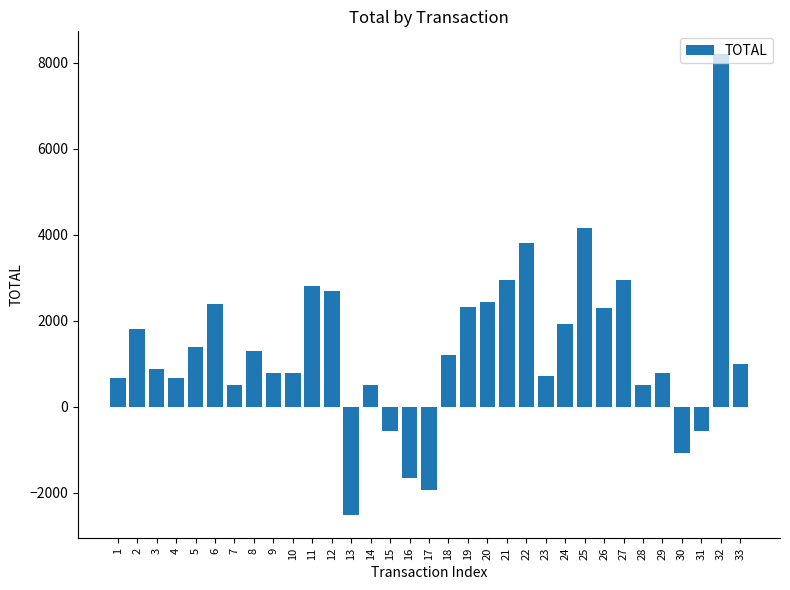

What is the maximum value shown in the chart?

8190.9